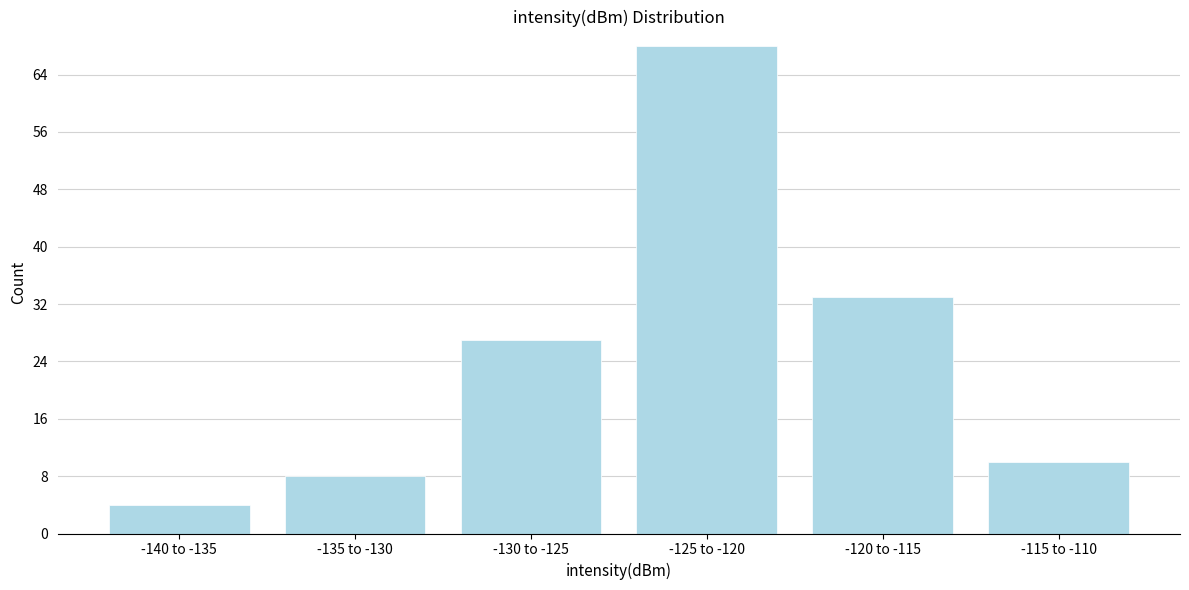

Reading left to right, what are all the values shown in this chart?

-140 to -135=4	-135 to -130=8	-130 to -125=27	-125 to -120=68	-120 to -115=33	-115 to -110=10